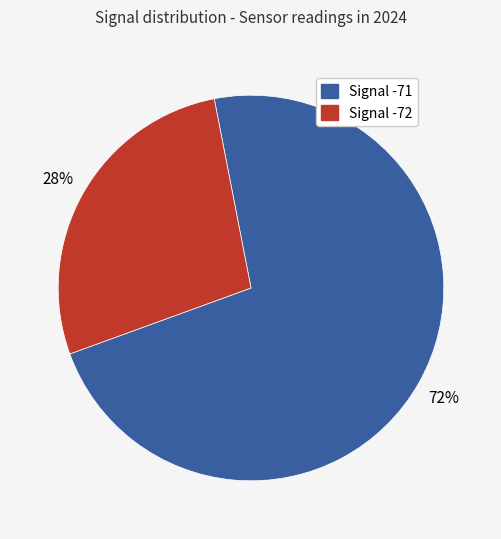

To the nearest percent, what is the average slice percentage?

50%